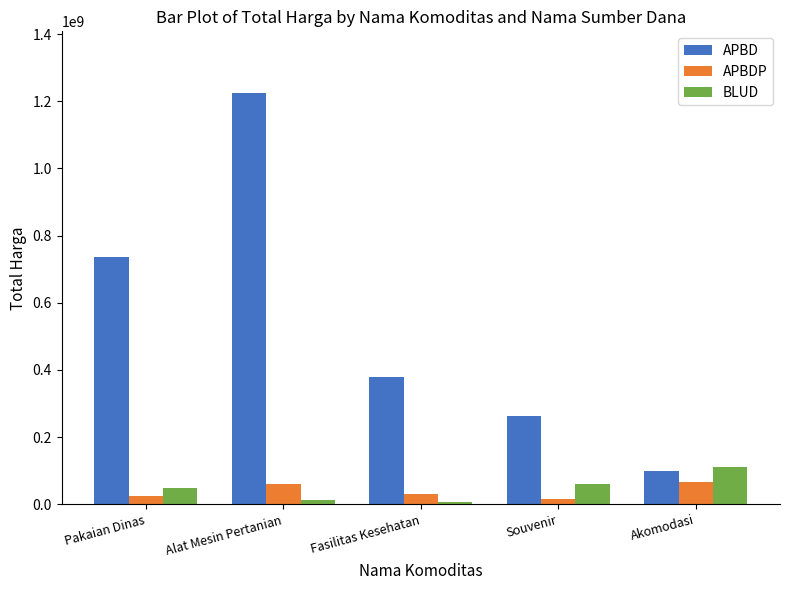

Which category has the highest value in the BLUD series?

Akomodasi